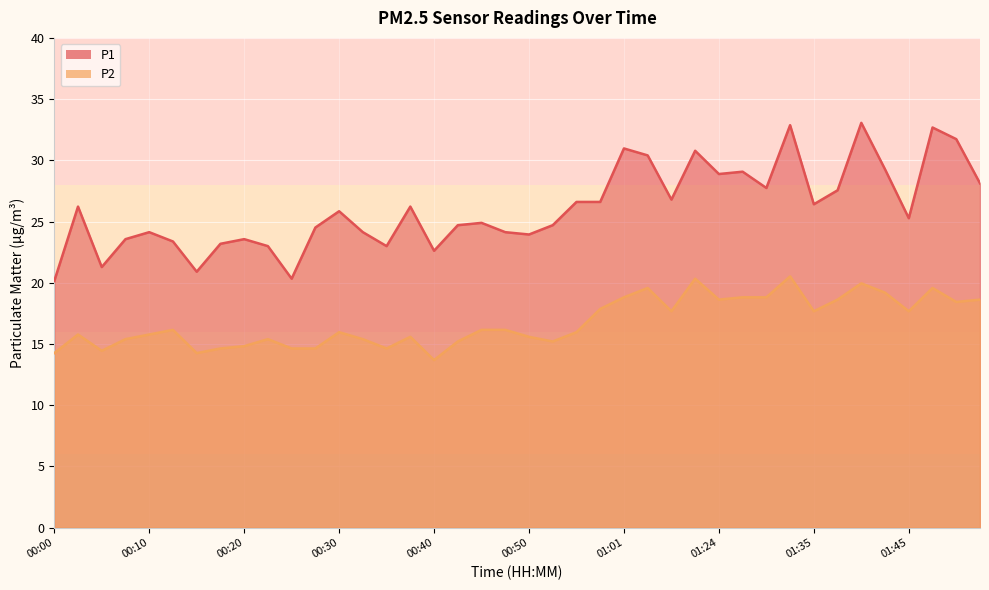

What is the spread (max minus min) of values at 00:45?

8.7